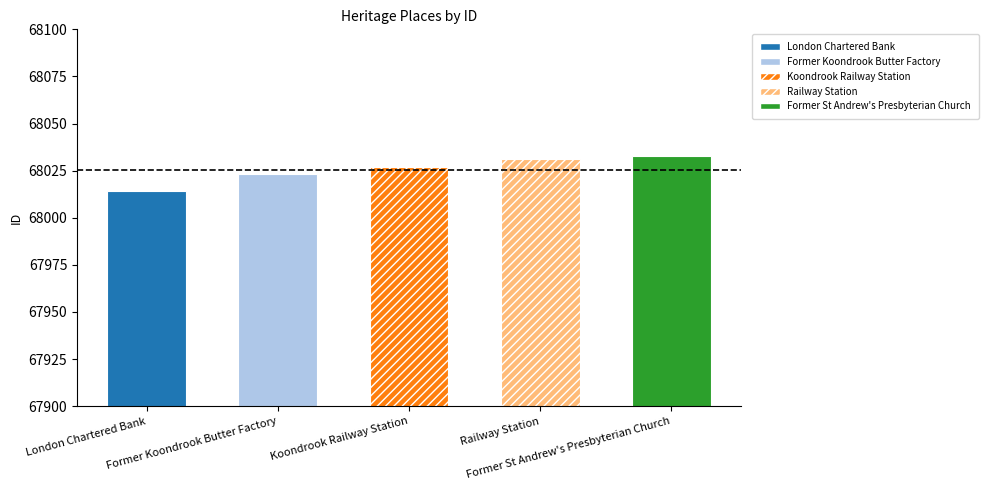

How many values are between 68023 and 68031?

3